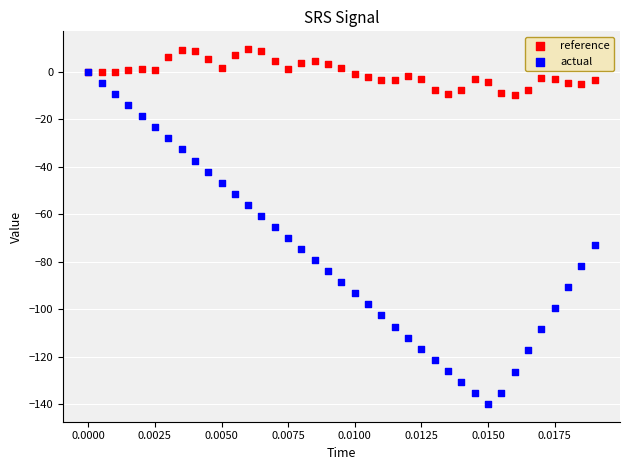

Which series reaches the maximum Y coordinate?

reference